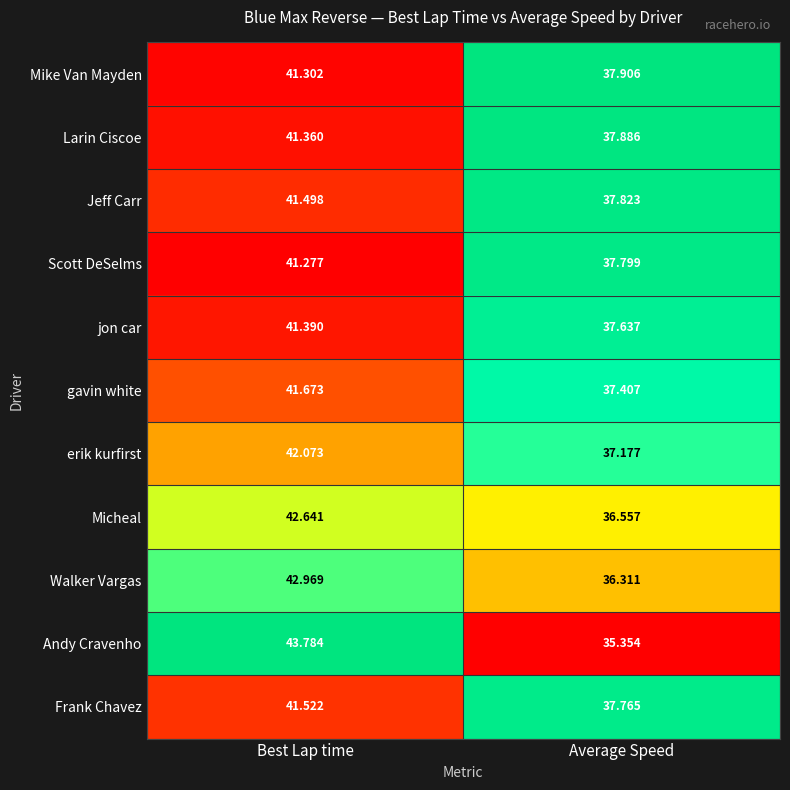

At which category is the sum across all series the highest?

Best Lap time